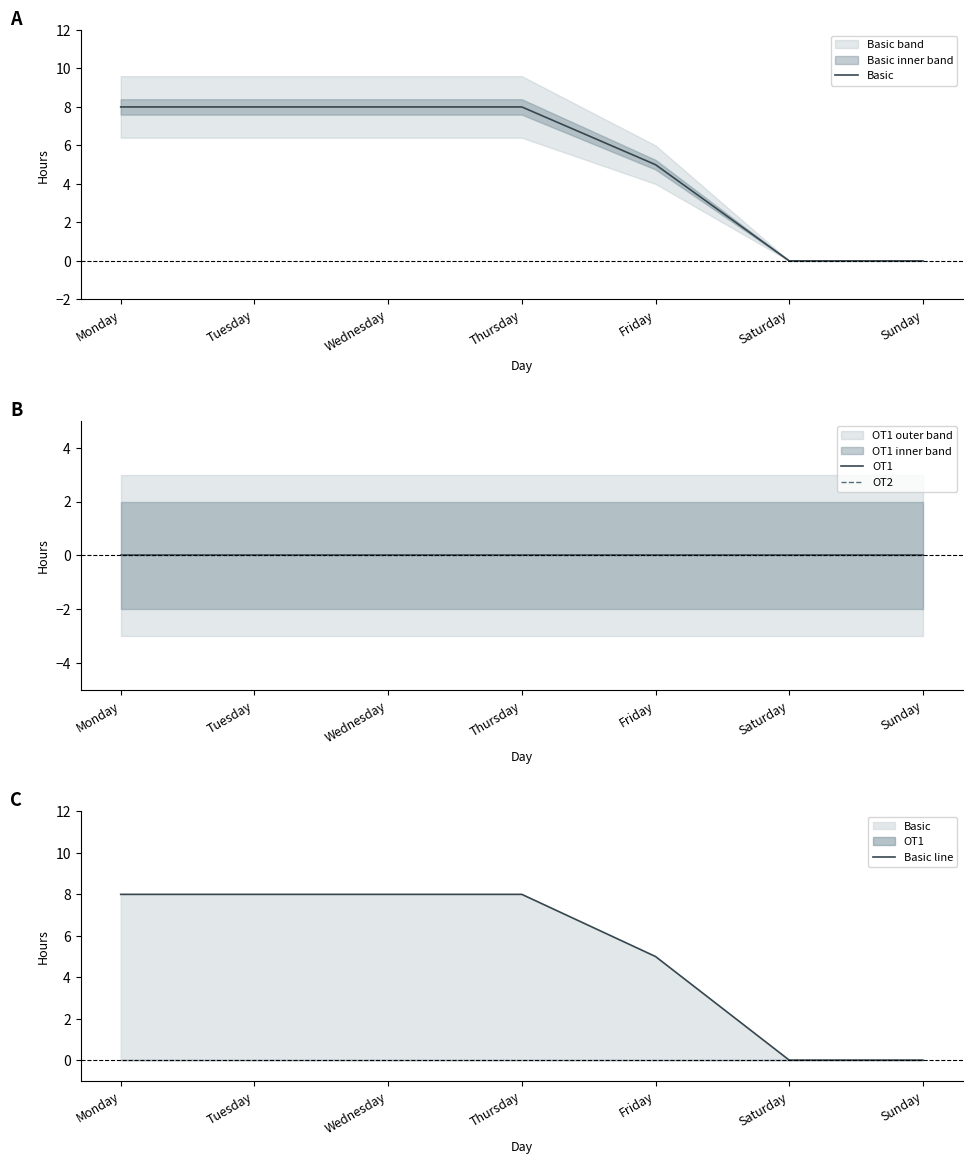

What is the difference between the Basic line values at Thursday and Saturday?

8